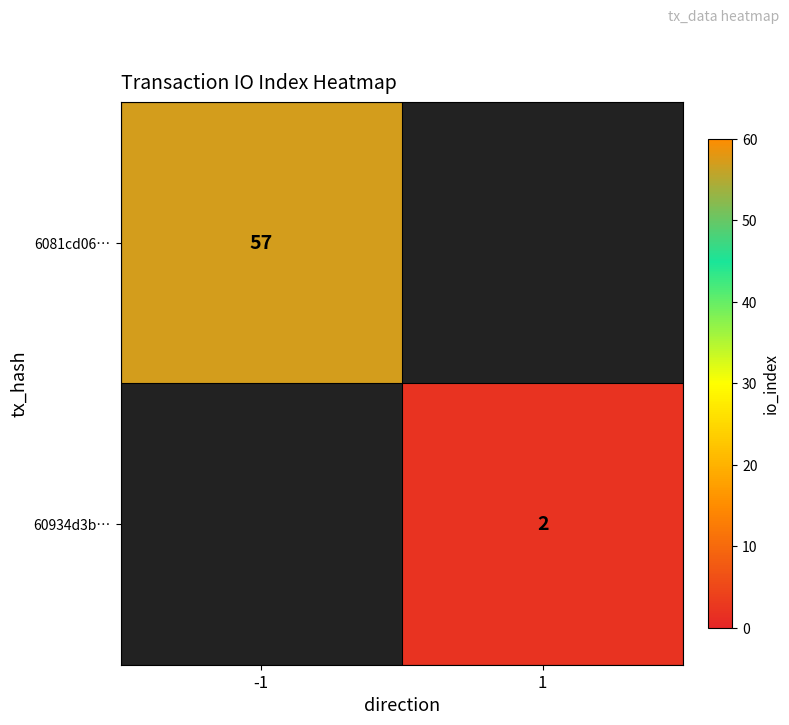

Which label corresponds to the smallest value in the chart?

1